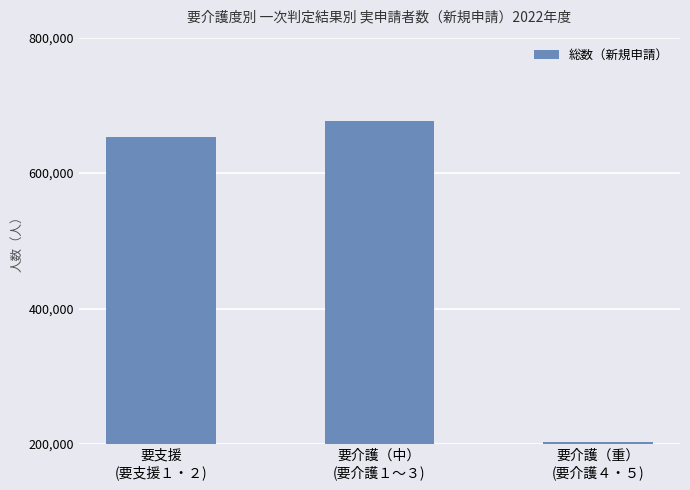

The value at 要支援
(要支援１・２) is 1060021. True or false?

False